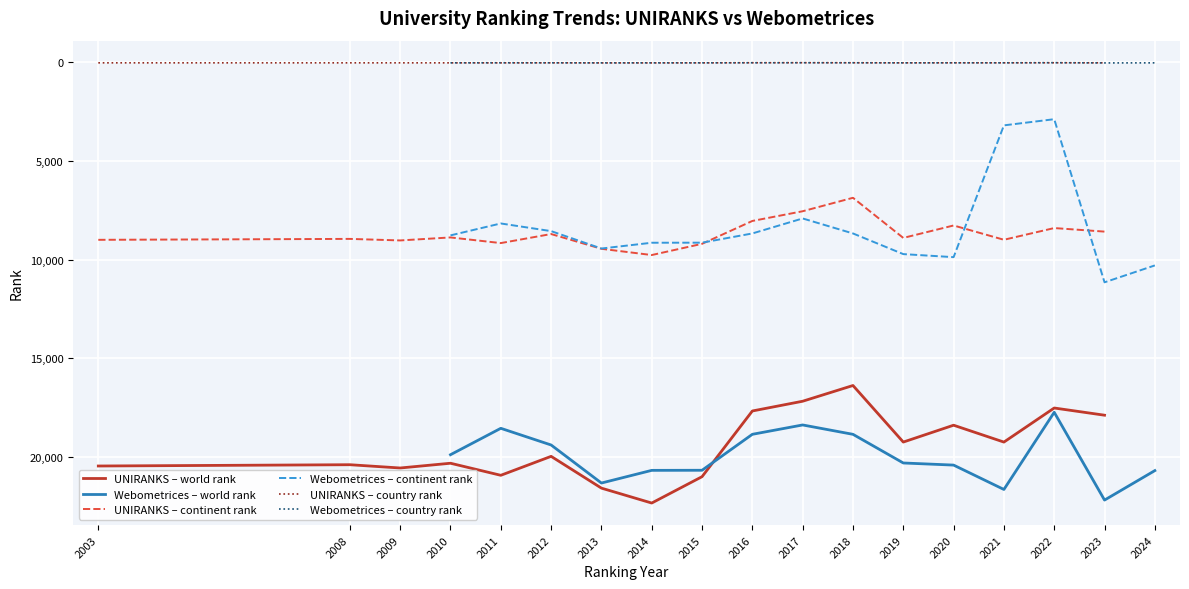

Which series has the largest range (max minus min)?

continent rank